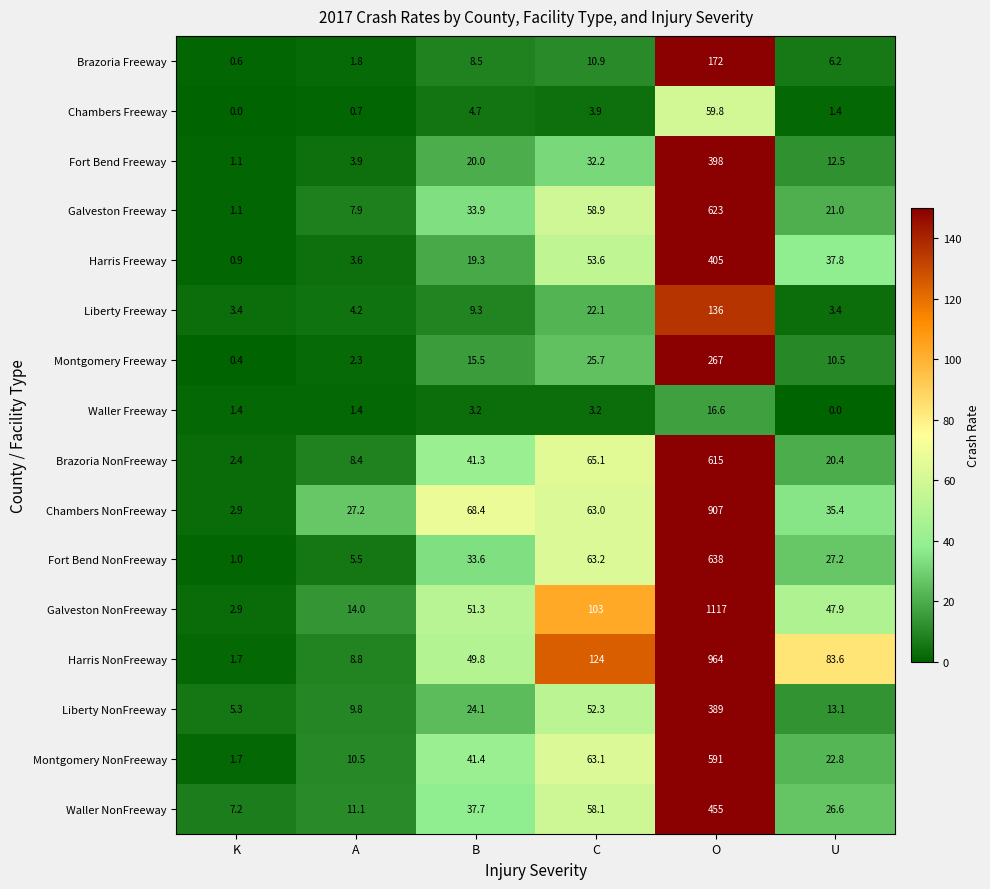

Rank the series by their maximum value, from highest to lowest.

Galveston NonFreeway, Harris NonFreeway, Chambers NonFreeway, Fort Bend NonFreeway, Galveston Freeway, Brazoria NonFreeway, Montgomery NonFreeway, Waller NonFreeway, Harris Freeway, Fort Bend Freeway, Liberty NonFreeway, Montgomery Freeway, Brazoria Freeway, Liberty Freeway, Chambers Freeway, Waller Freeway